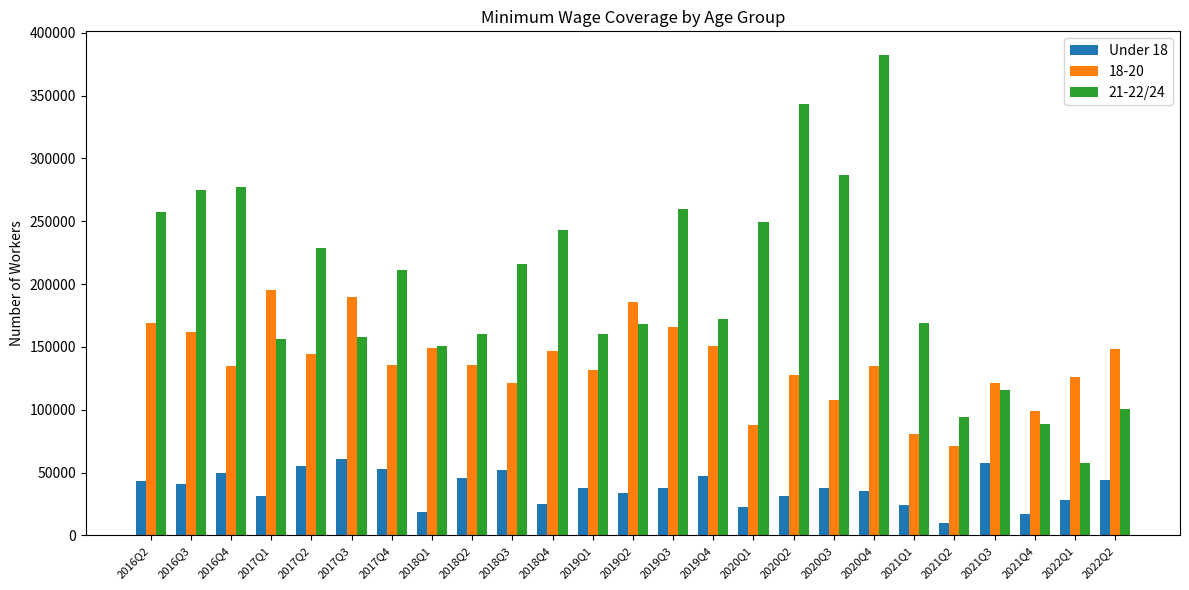

List the series in order of their peak value, lowest first.

Under 18, 18-20, 21-22/24